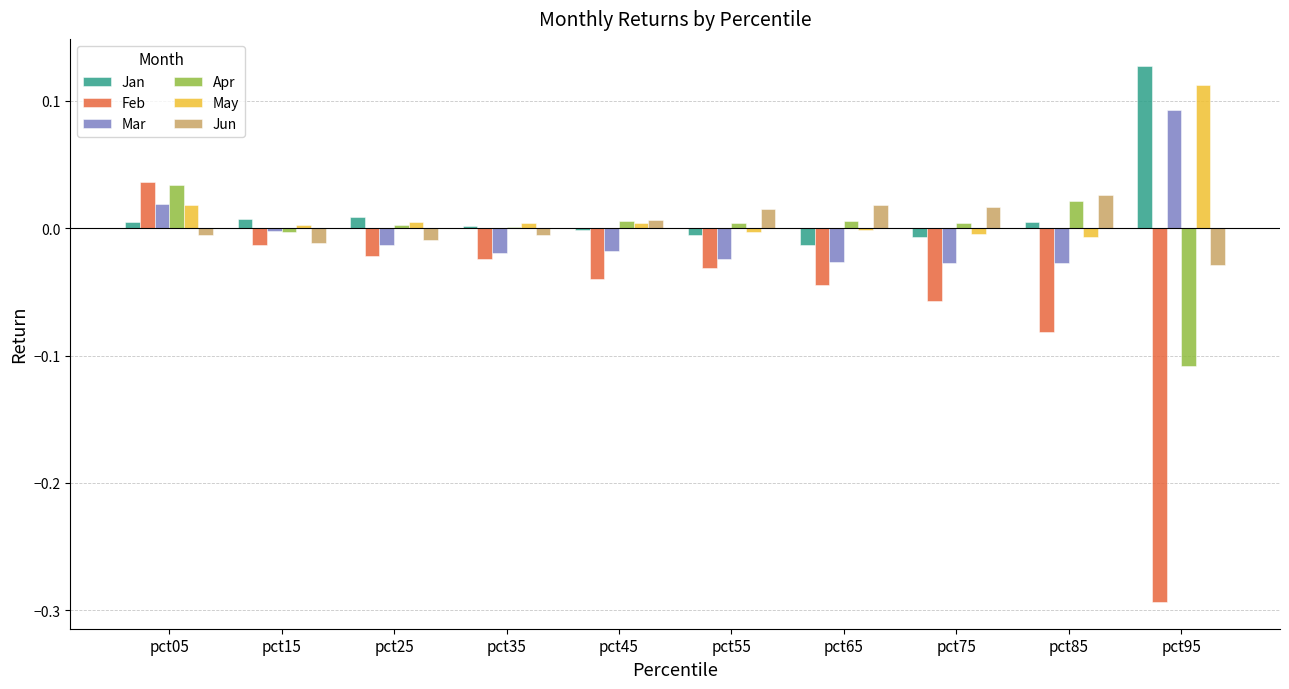

Which label corresponds to the largest value in the chart?

pct95